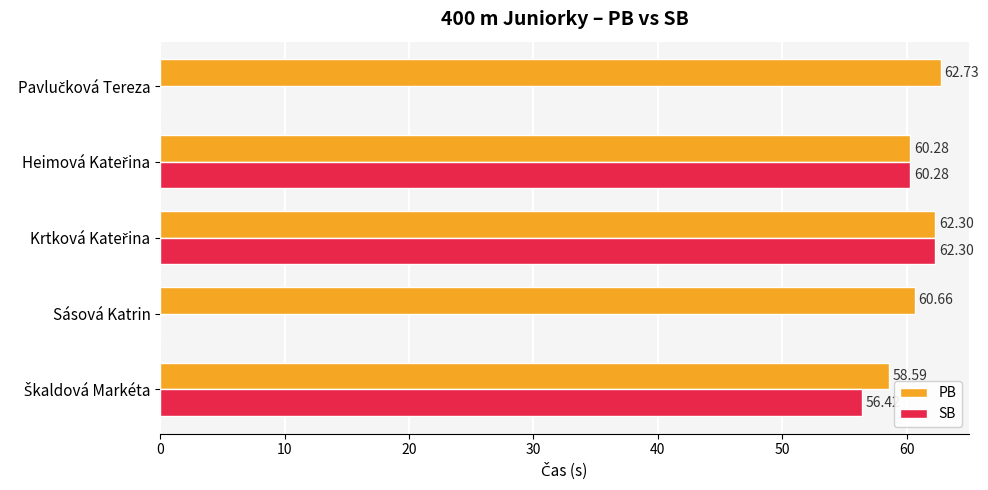

What is the sum of all PB values?

304.6